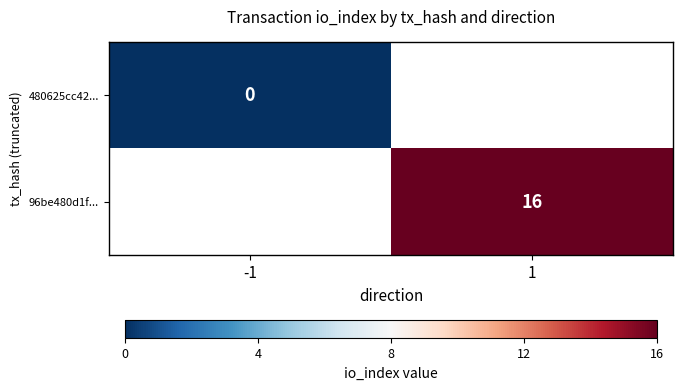

The value of 96be480d1f... at 1 is 21.5. True or false?

False